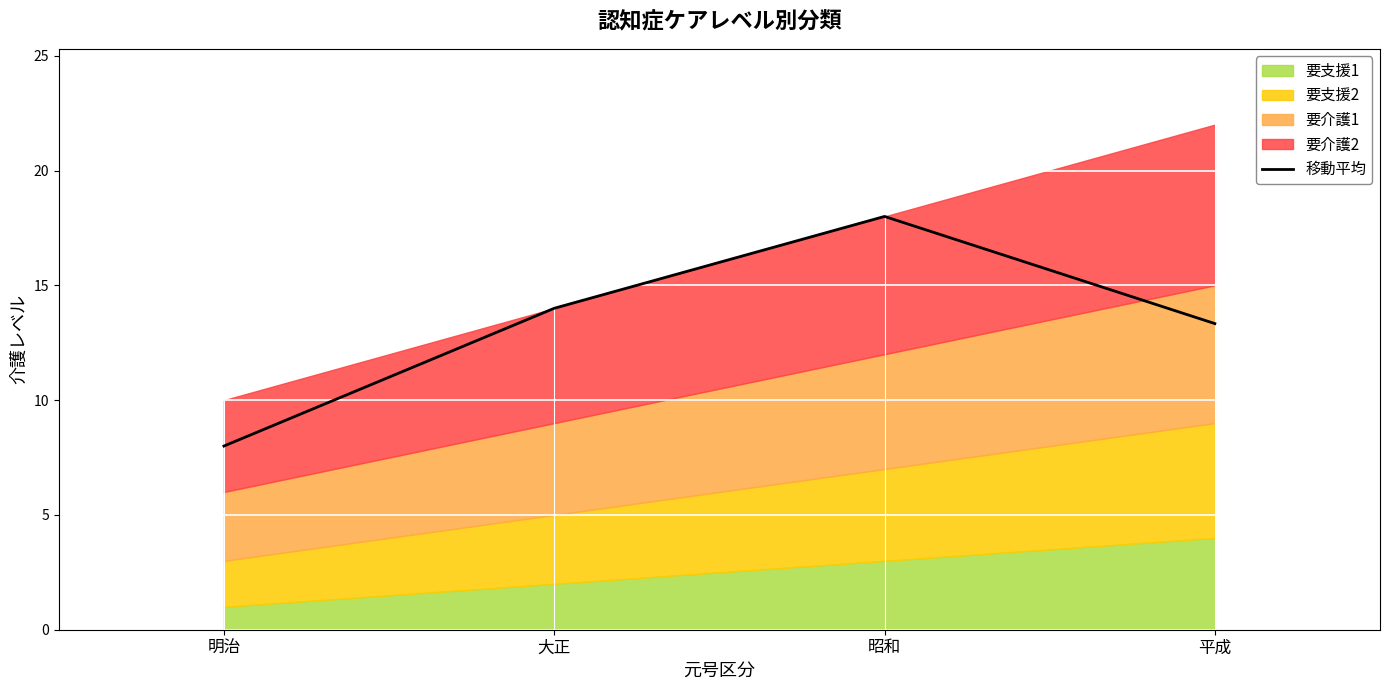

Where is the first local maximum for 移動平均?

昭和